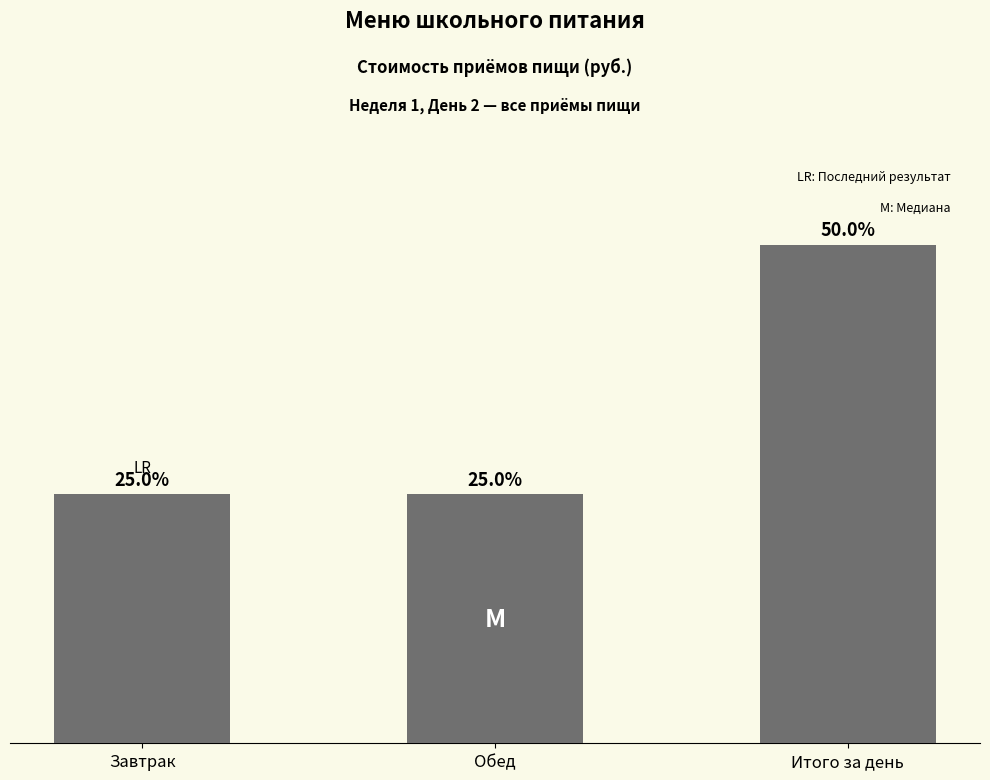

Are the bars grouped side by side (vs. stacked)?

No